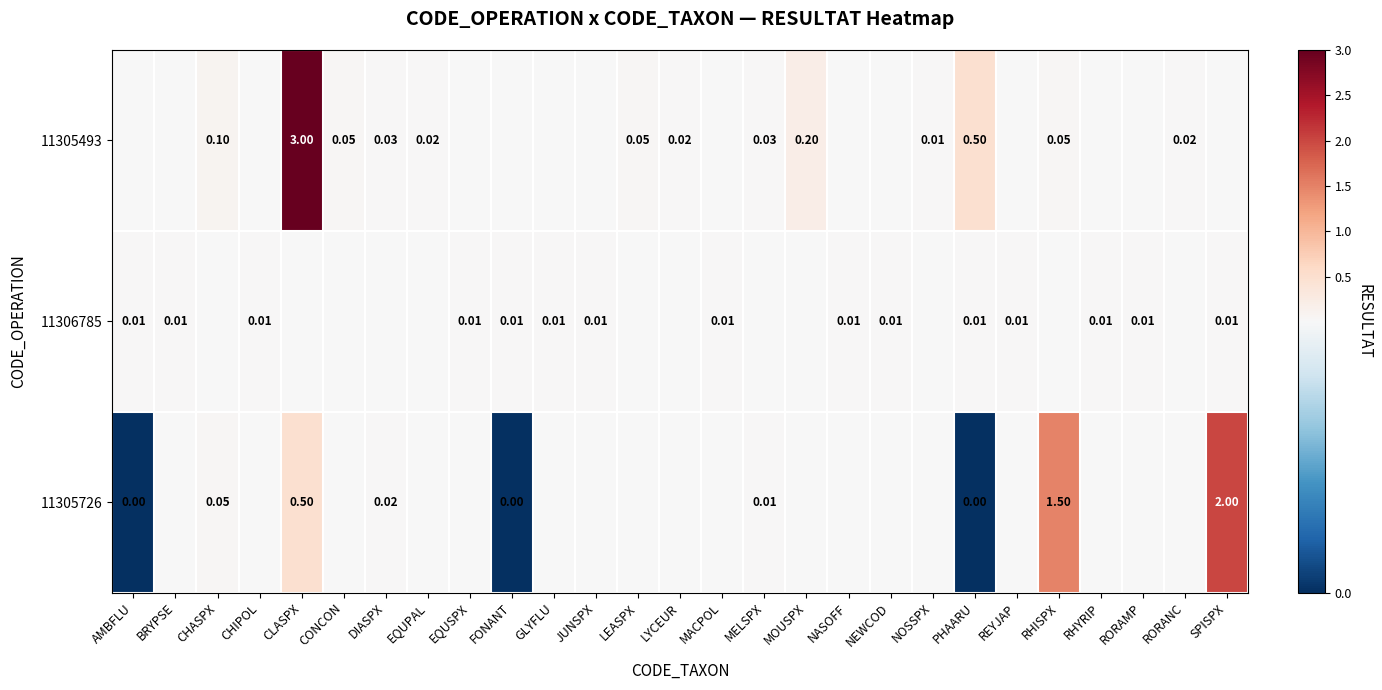

Between MACPOL and SPISPX, which is larger?

SPISPX